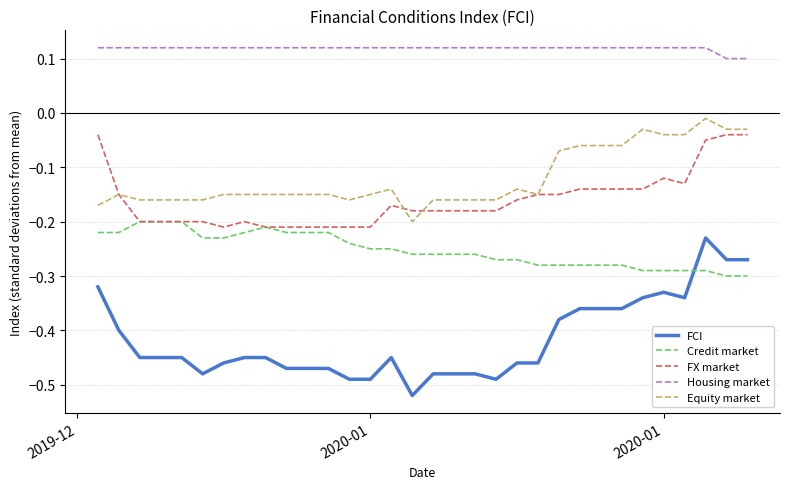

True or false: FX market and Housing market cross at least once.

False